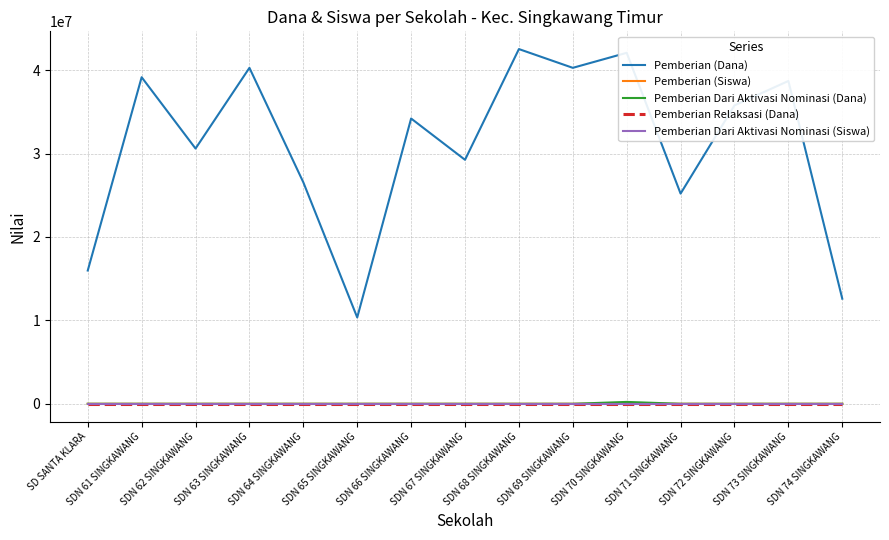

Does the chart display data point markers on the line(s)?

No